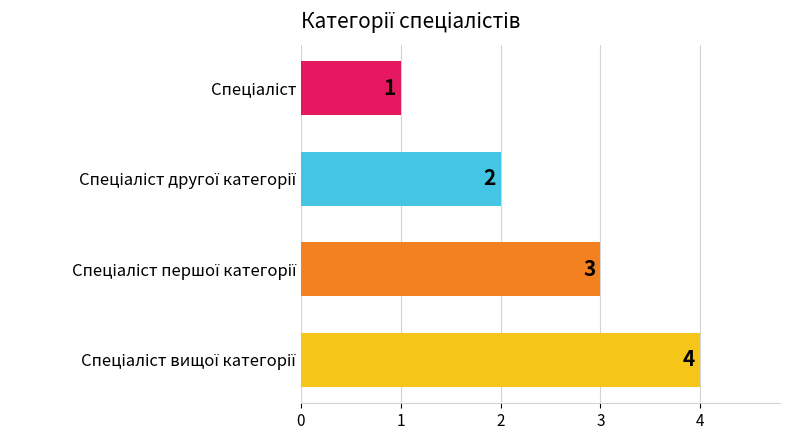

What is the greatest value displayed?

4